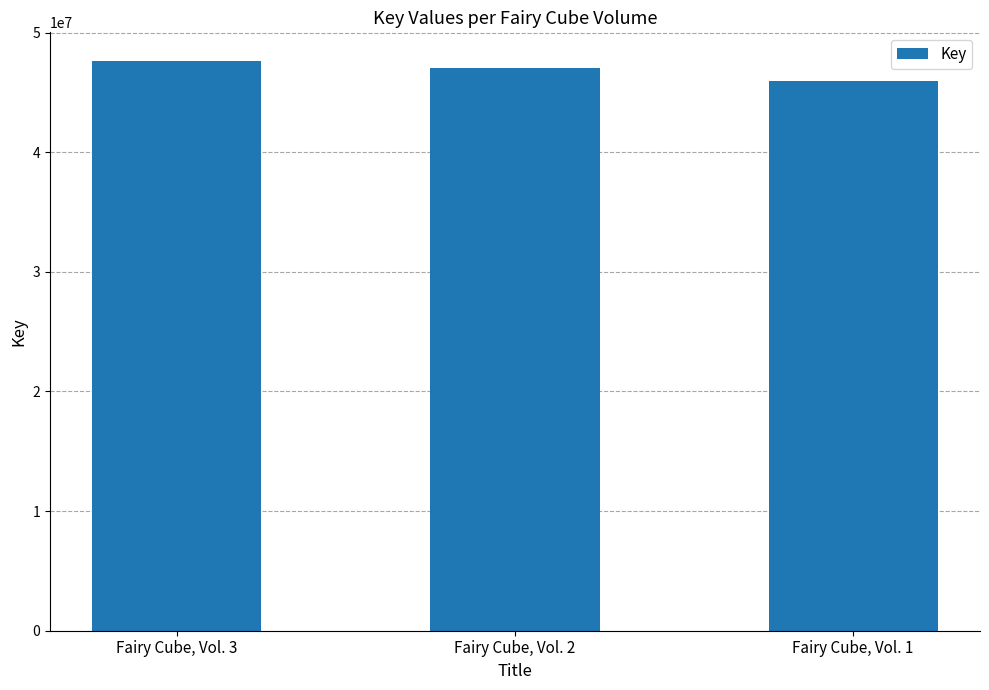

What is the change in value from Fairy Cube, Vol. 2 to Fairy Cube, Vol. 1?

-1107691